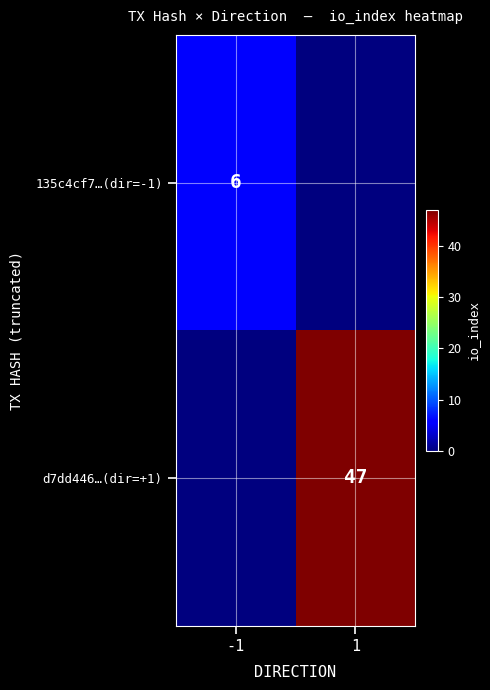

Is the value of 135c4cf7…(dir=-1) at -1 greater than the value of d7dd446…(dir=+1) at 1?

No